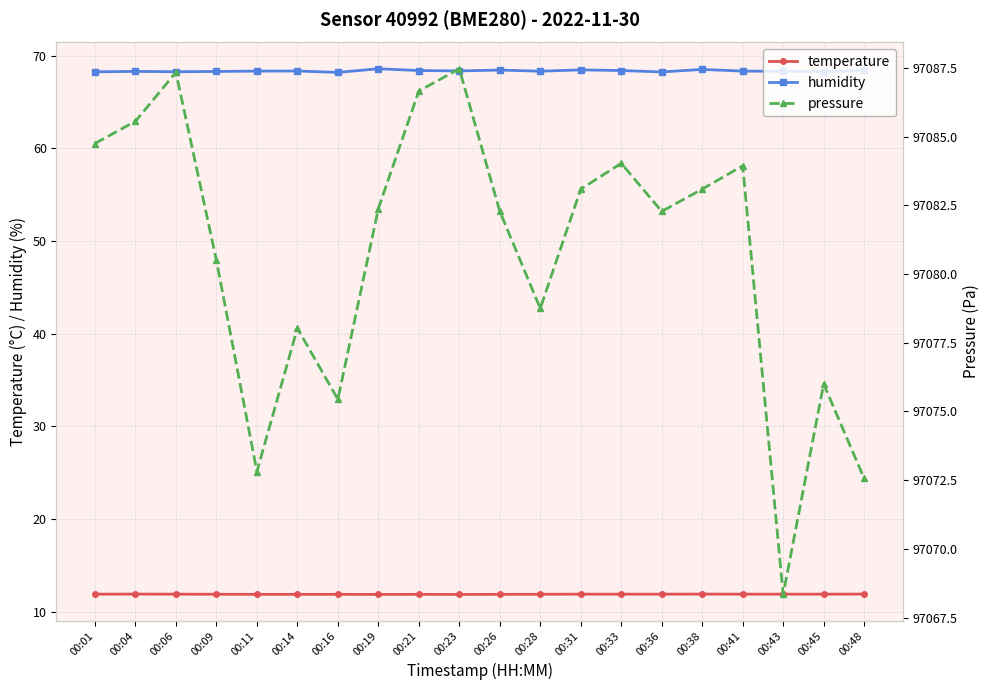

Which series has the largest range (max minus min)?

pressure